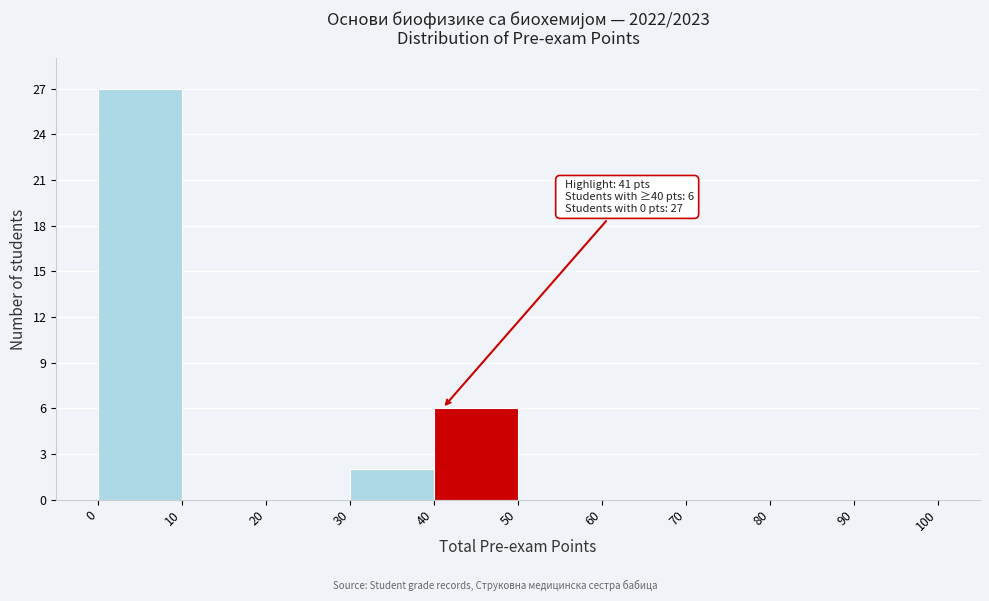

Over which range of the x-axis is the bar tallest?

0 to 10